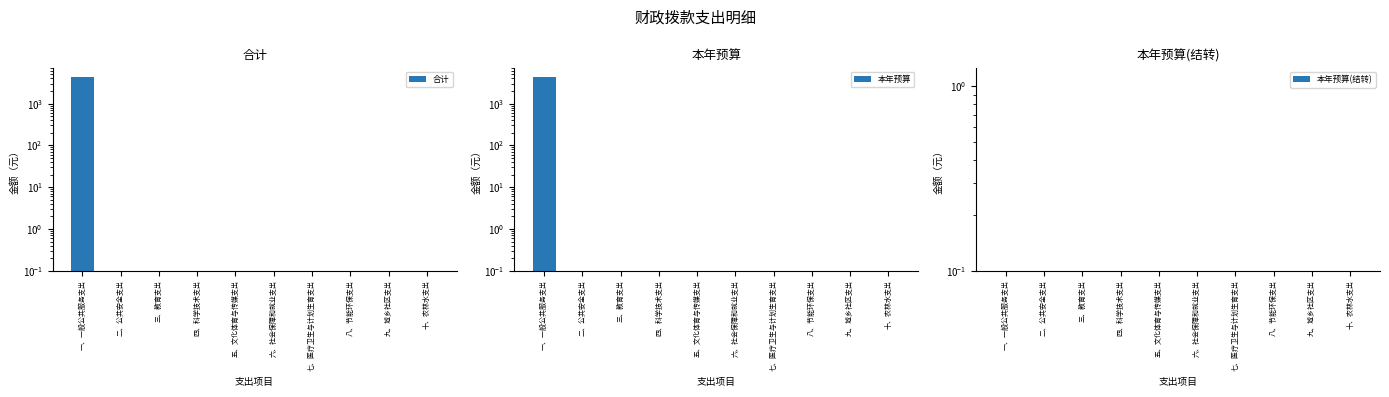

Are the bars grouped side by side (vs. stacked)?

Yes